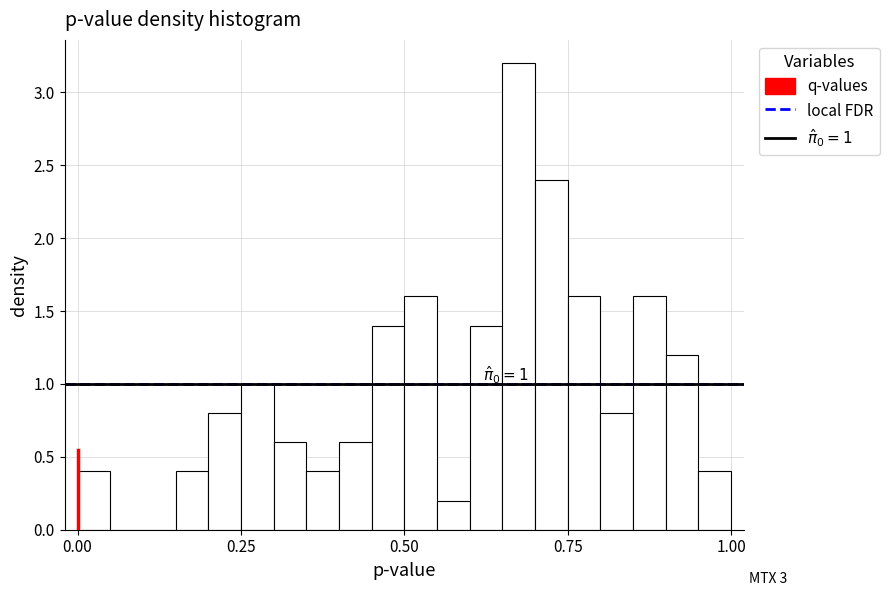

Read against the x-axis, roughly where is the centre of the tallest bar?

0.70